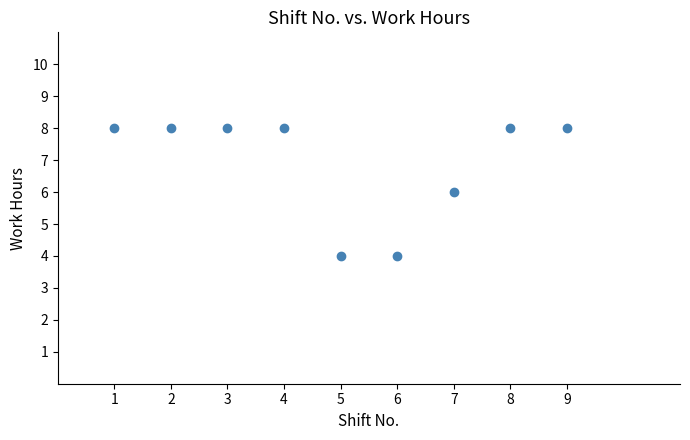

What is the average X value?

5.0